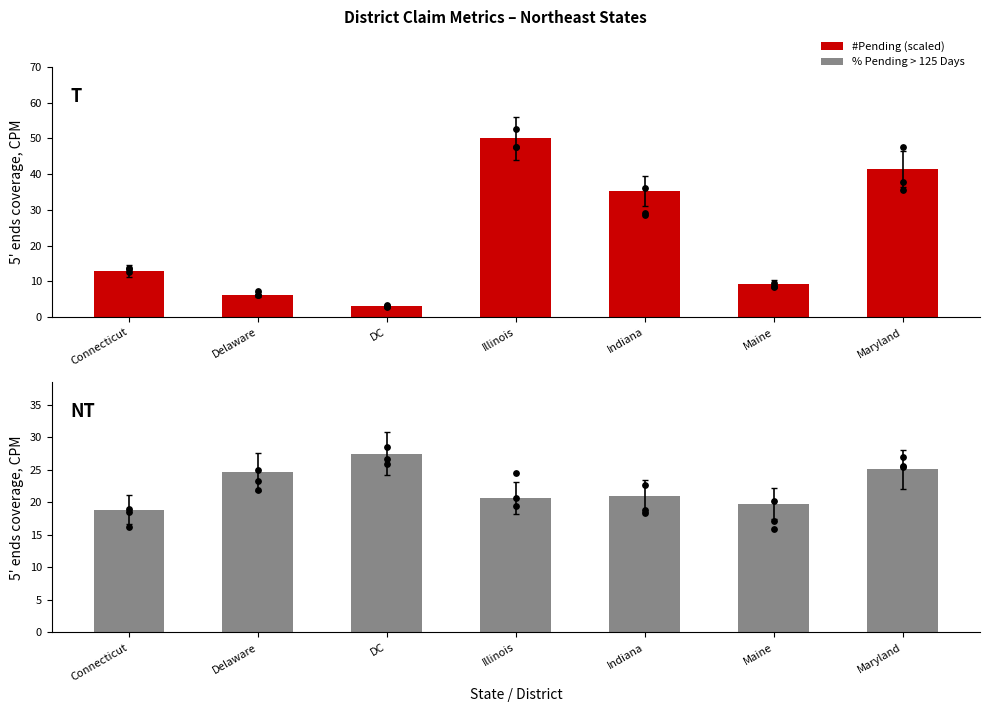

What are all the series names shown in the legend?

#Pending, %Pending>125